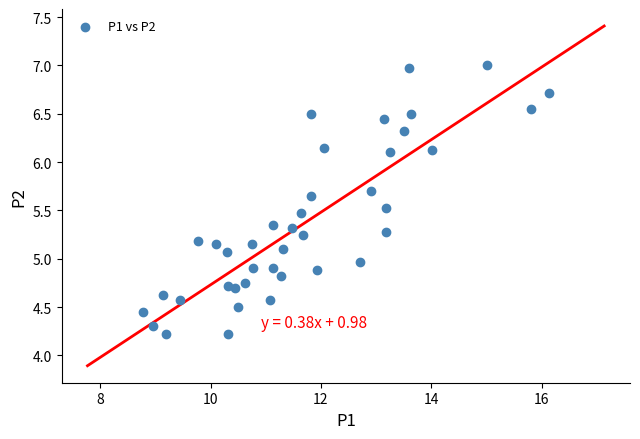

What is the range of Y values (max minus min)?

2.8